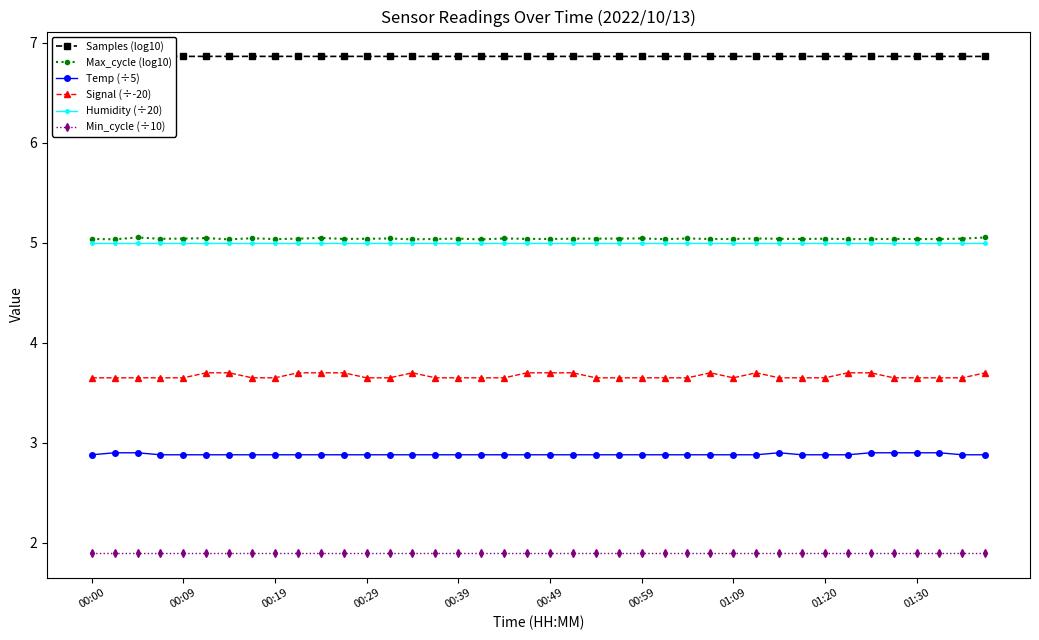

Is this an area chart (filled region under the line)?

No